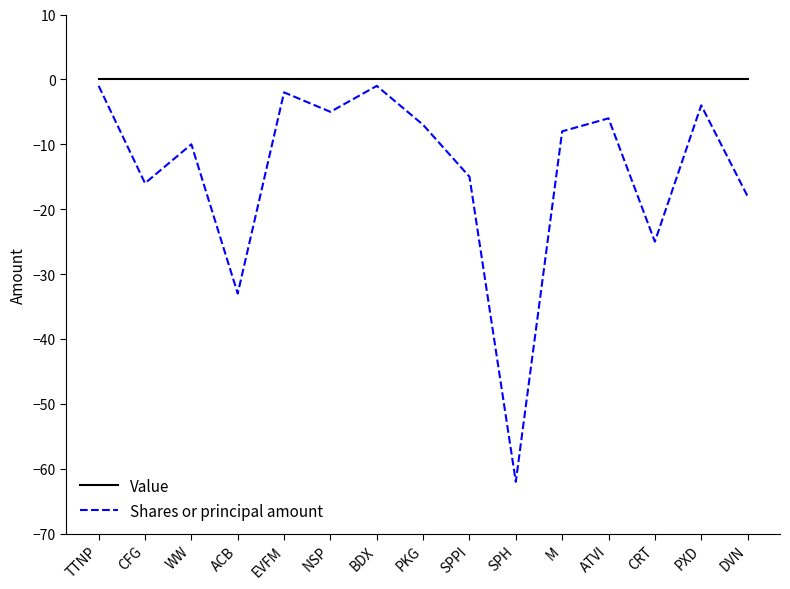

What position from the left is CRT?

13